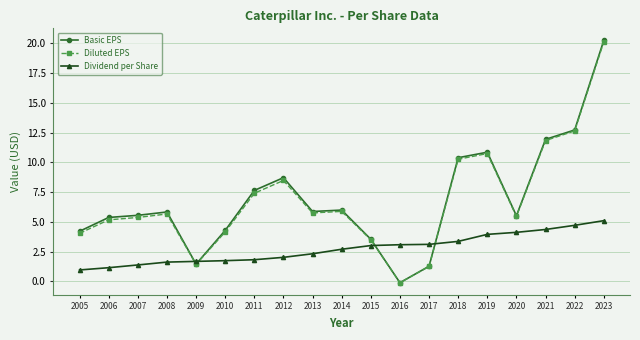

How many data points does each series have?

19